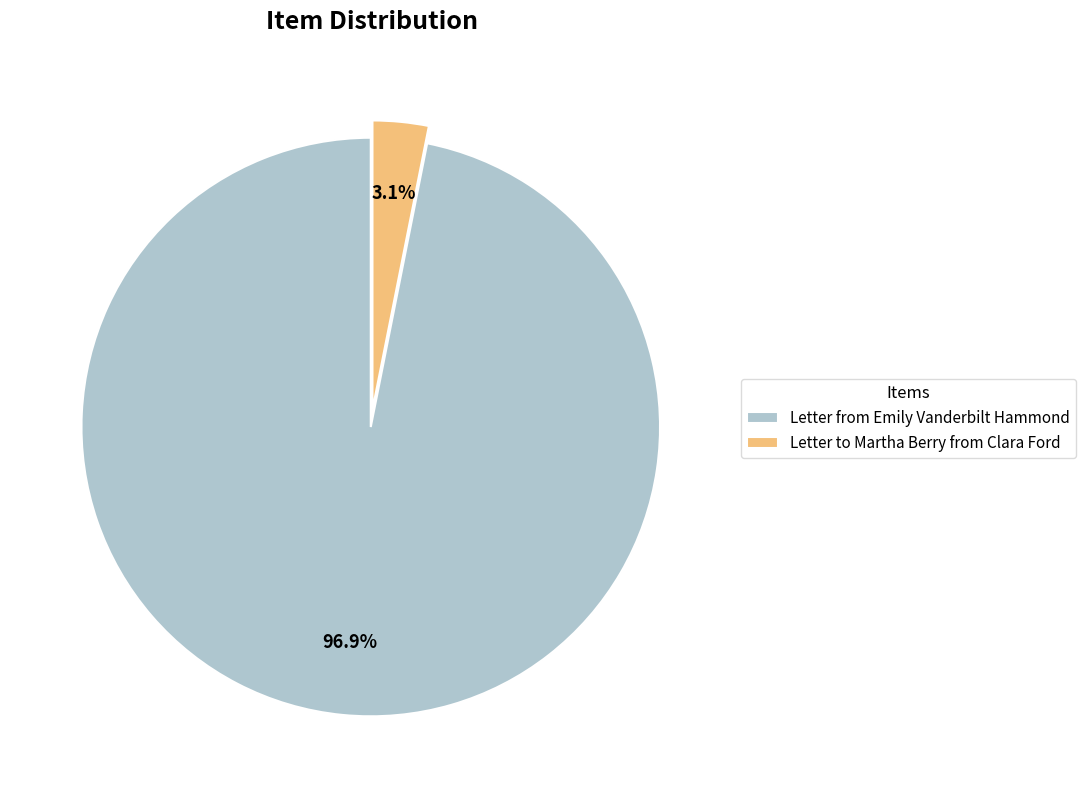

To the nearest percent, what is the average slice percentage?

50%